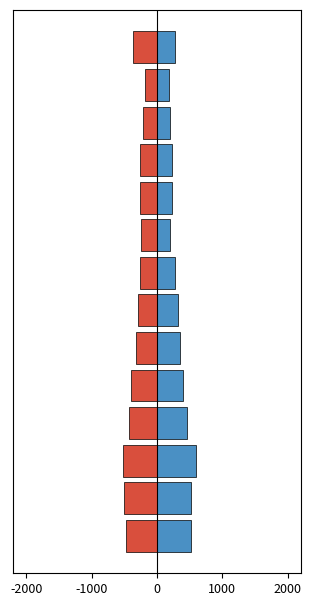

Is it true that Aboriginal Females equals -936 at 0?

False